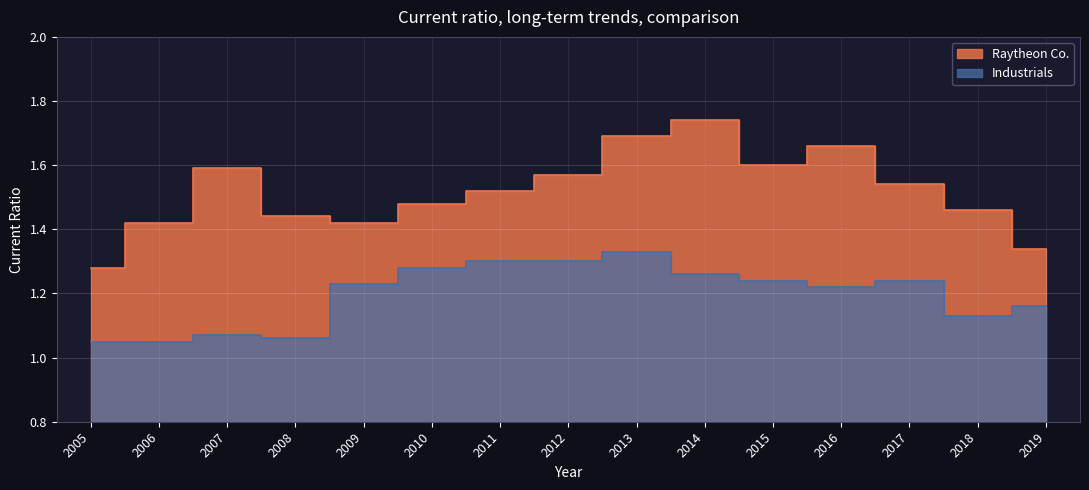

Where is the first local maximum for Industrials?

2007